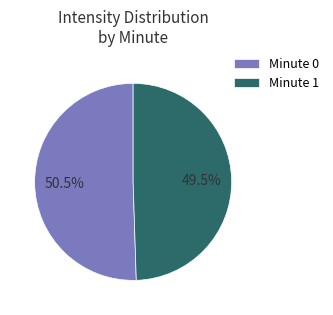

What is the largest slice in the pie chart?

Minute 0